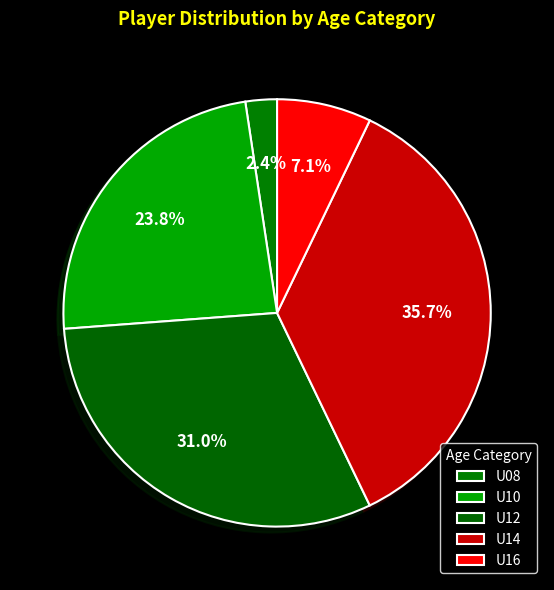

Count the number of slices in the pie.

5